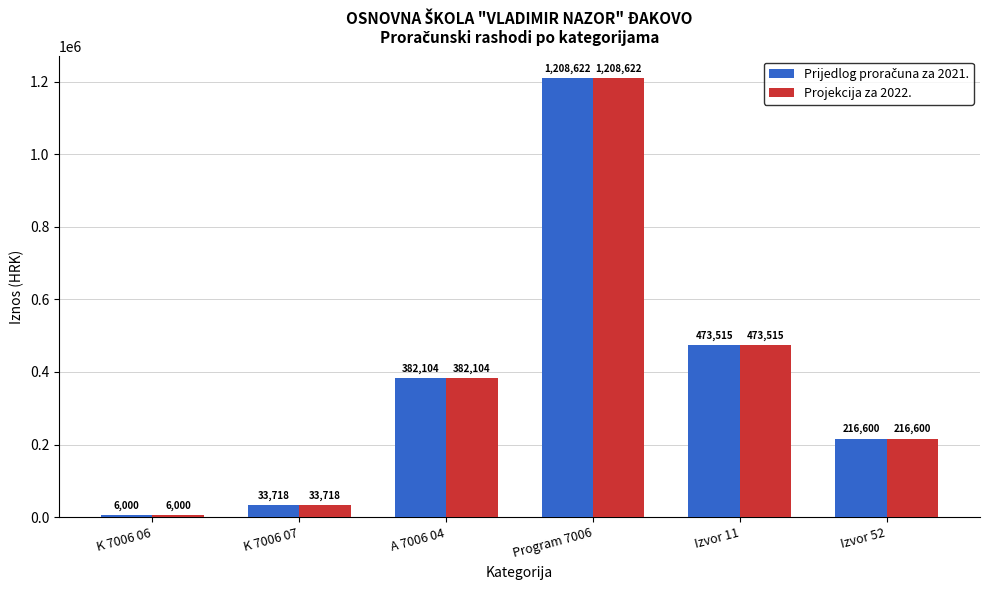

At how many categories does at least one series exceed 219720?

3